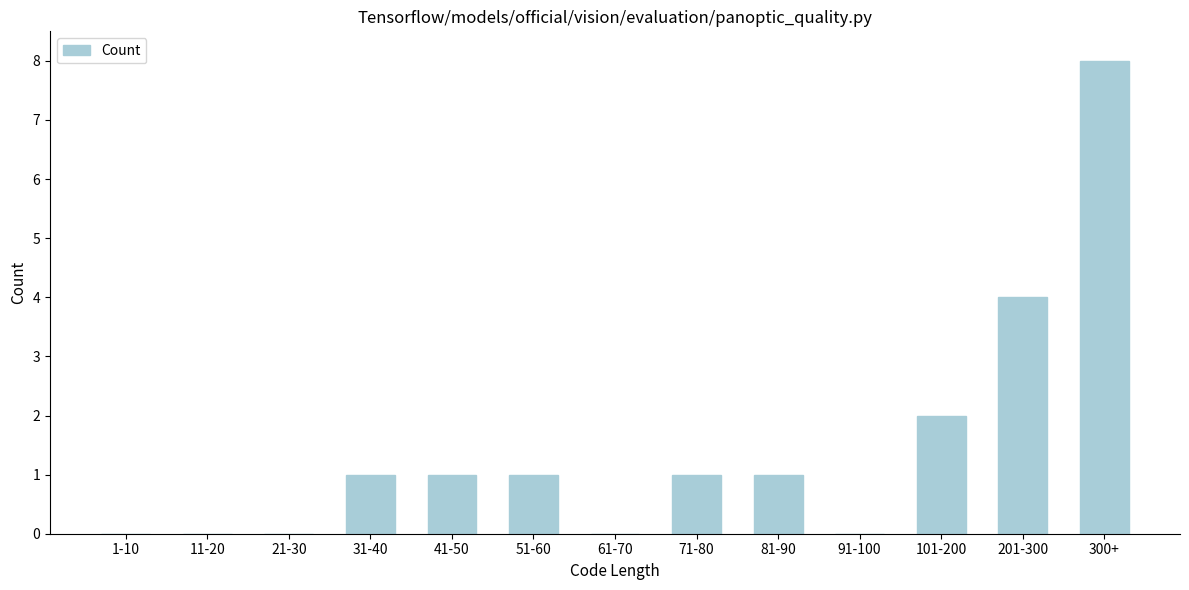

Reading right to left, list all the values displayed in this chart.

300+=8	201-300=4	101-200=2	91-100=0	81-90=1	71-80=1	61-70=0	51-60=1	41-50=1	31-40=1	21-30=0	11-20=0	1-10=0